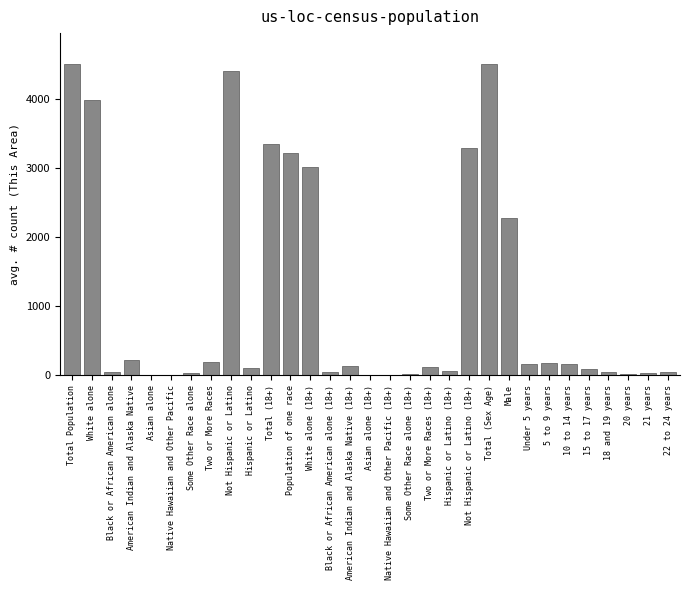

What is the ratio of the value at White alone (18+) to the value at Population of one race?

0.9